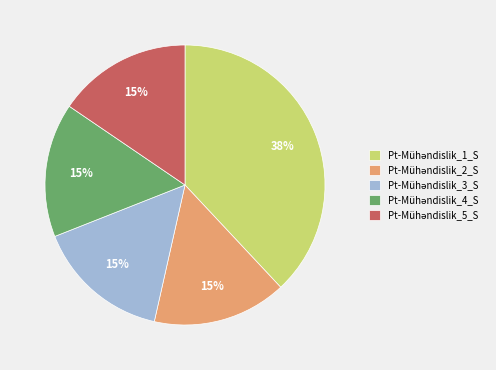

To the nearest percent, what is the difference between the largest and smallest slice percentages?

23%